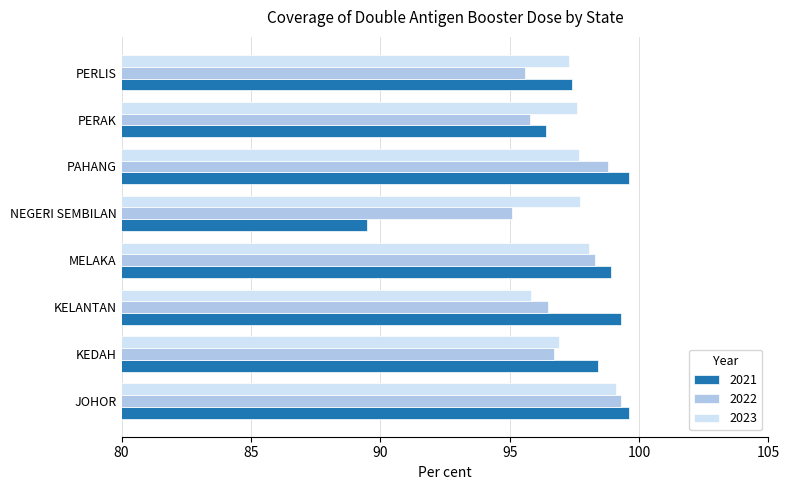

True or false: 2022 has a value of 173.5 at JOHOR.

False